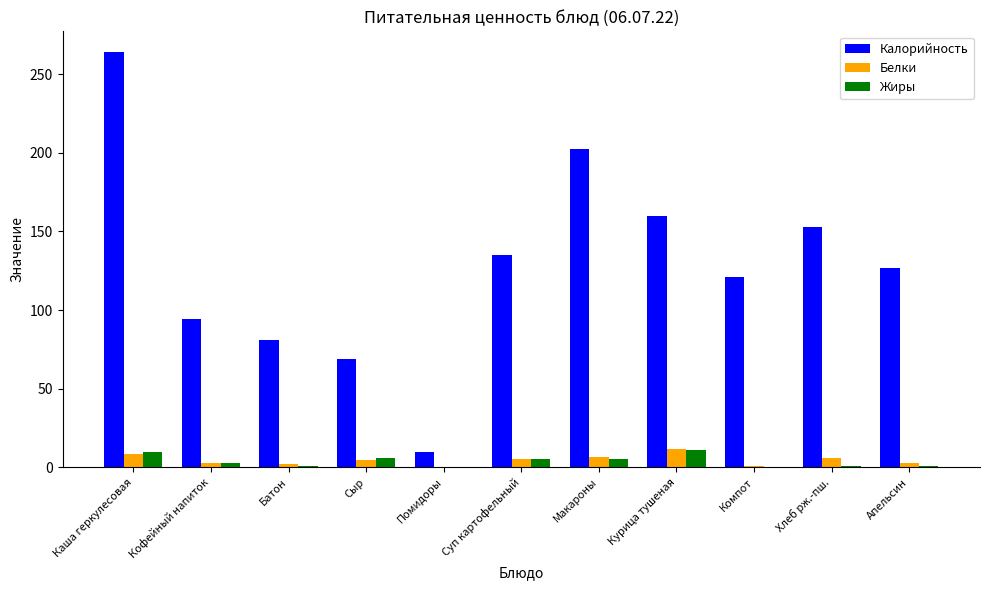

Between Каша геркулесовая and Кофейный напиток, which series saw the biggest shift?

Калорийность